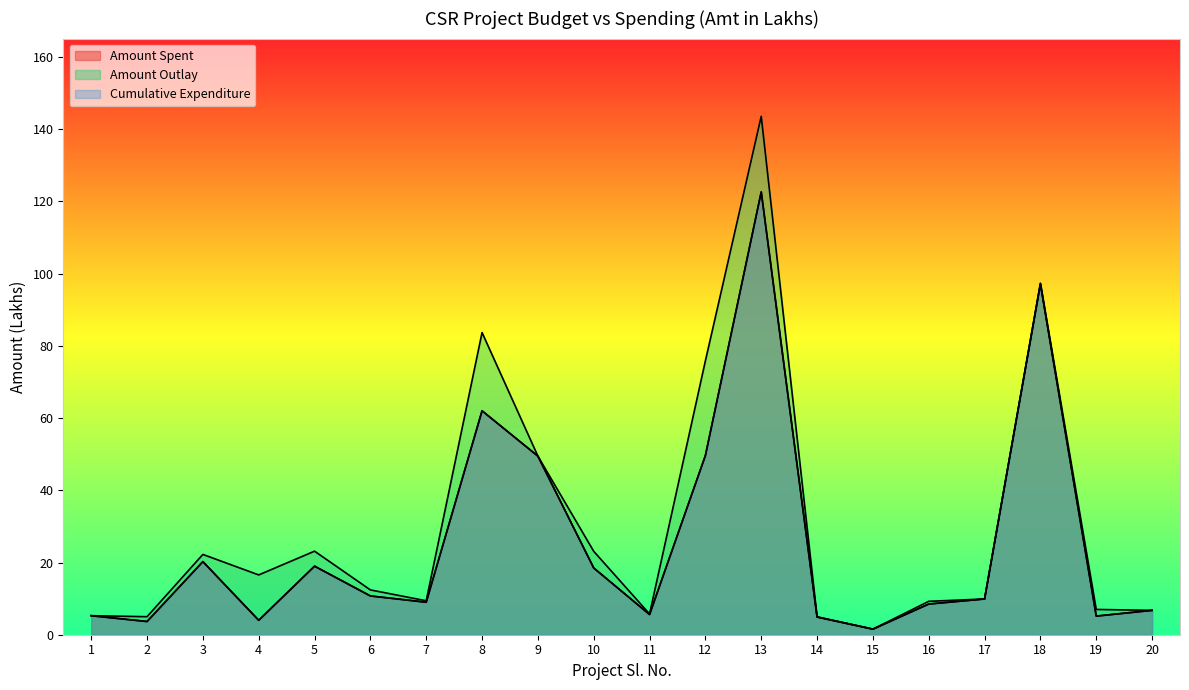

The value of Cumulative Expenditure at 8 is 22.7. True or false?

False